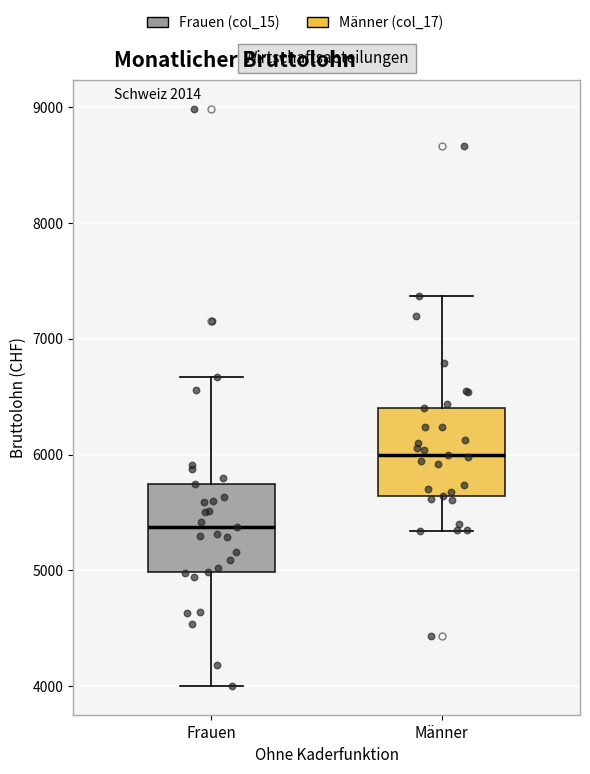

Reading left to right, read every box against the y-axis: the position of its median line, the range the box covers, and the ends of its whiskers. The values are not printed on the chart, so give them approximately, as read against the axis.

Frauen: median 5400, box 5000 to 5700, whiskers 4000 to 6700
Männer: median 6000, box 5600 to 6400, whiskers 5300 to 7400